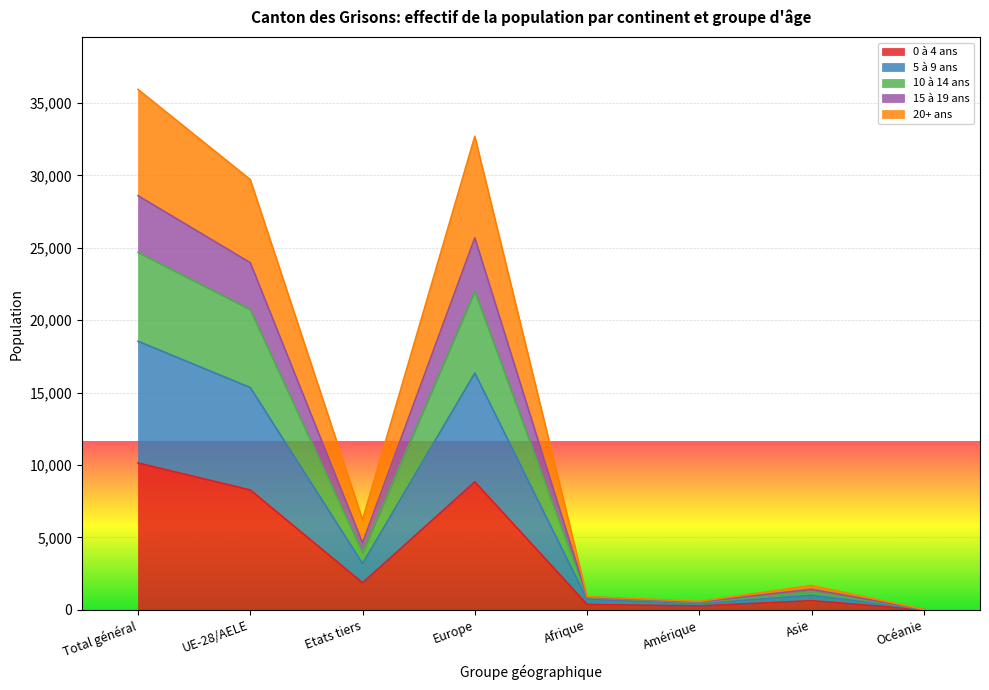

True or false: 5 à 9 ans and 10 à 14 ans intersect in this chart.

False